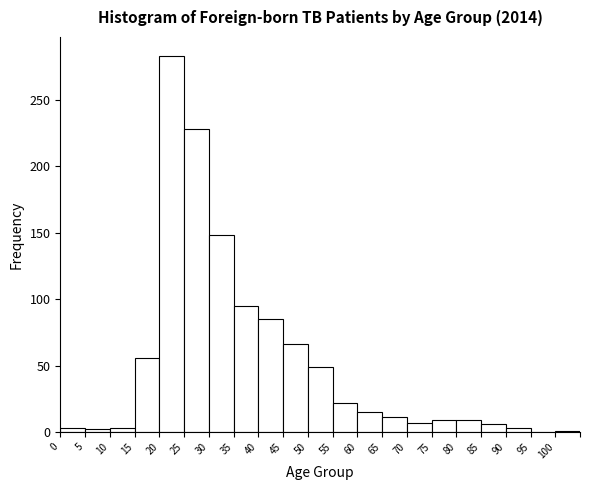

Which range on the x-axis has the tallest bar?

20 to 25